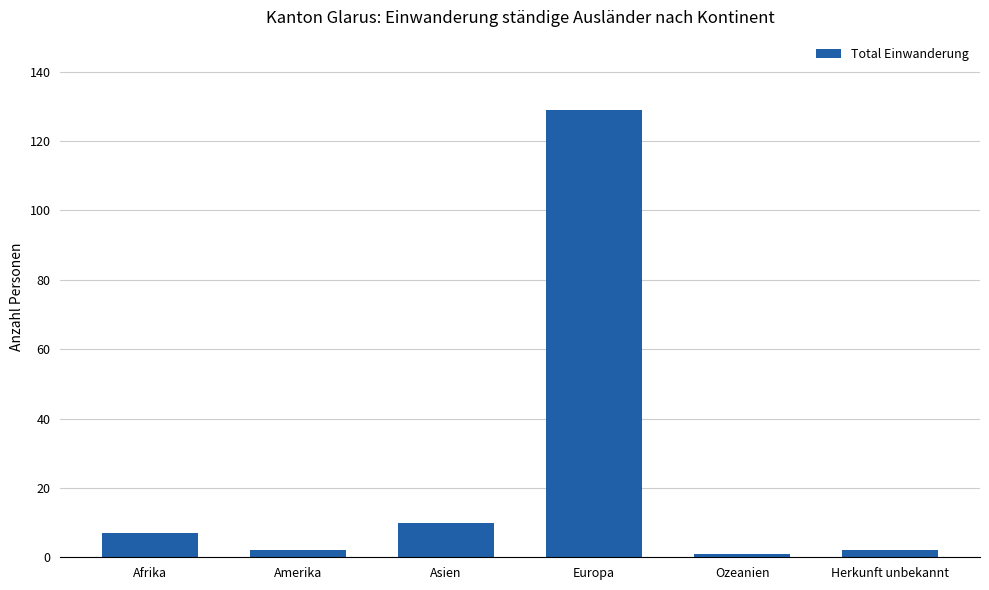

What is the label of the 2nd bar from the left?

Amerika